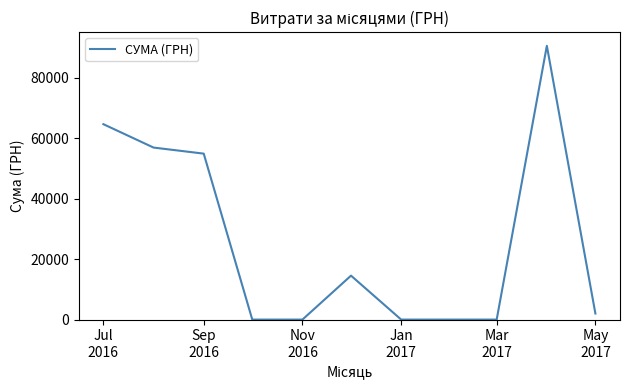

What is the greatest value displayed?

90526.3